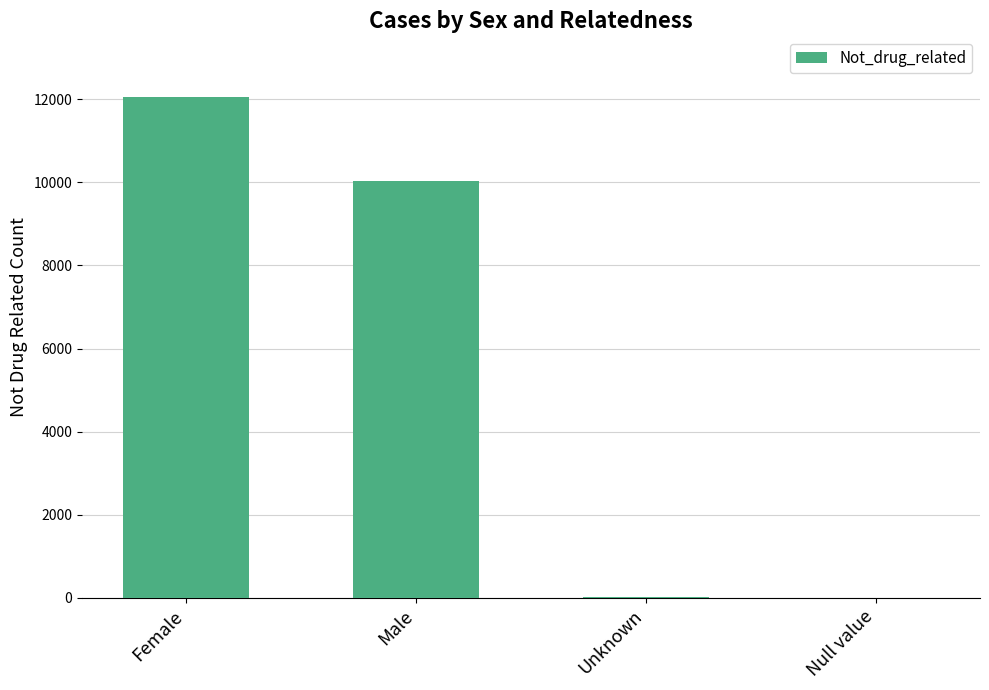

Between Male and Female, which is larger?

Female